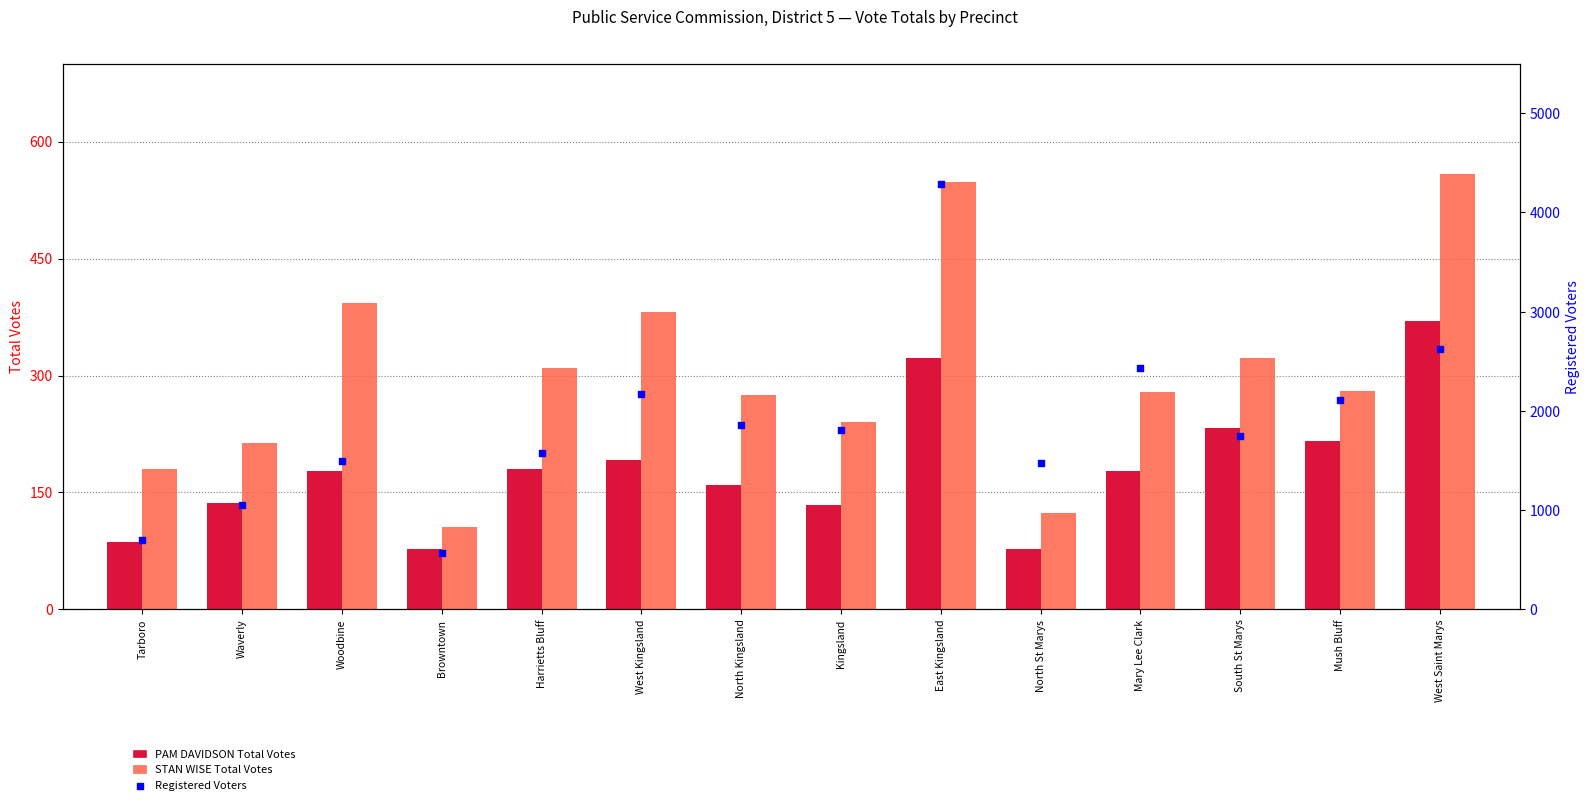

What are all the series names shown in the legend?

PAM DAVIDSON Total Votes, STAN WISE Total Votes, Registered Voters